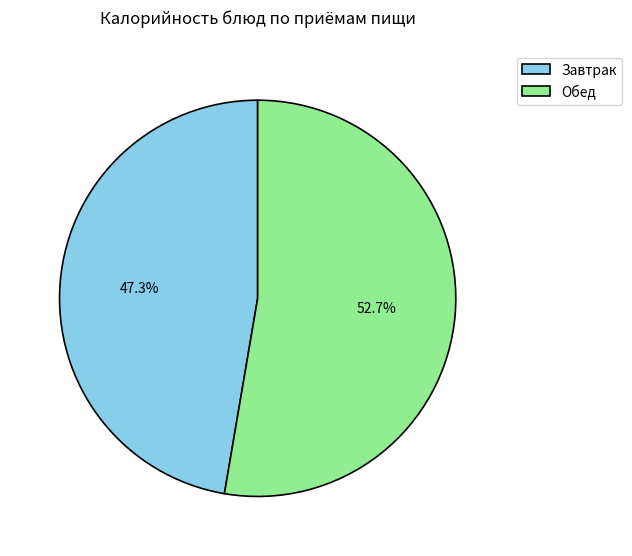

Is there a majority slice in this chart?

Yes